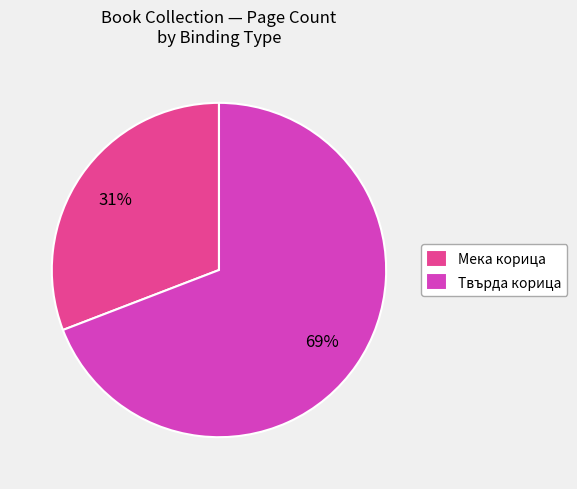

Which has a higher value, Твърда корица or Мека корица?

Твърда корица